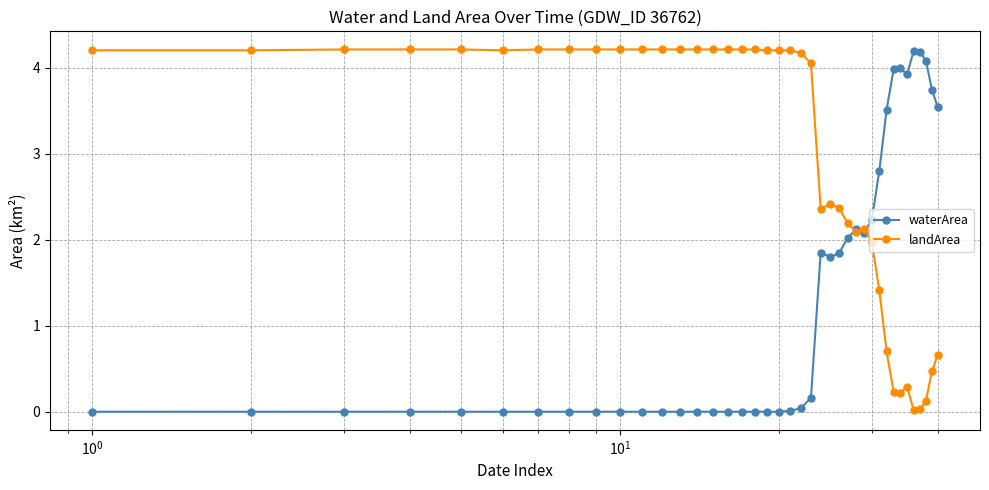

How many series are shown in this chart?

2